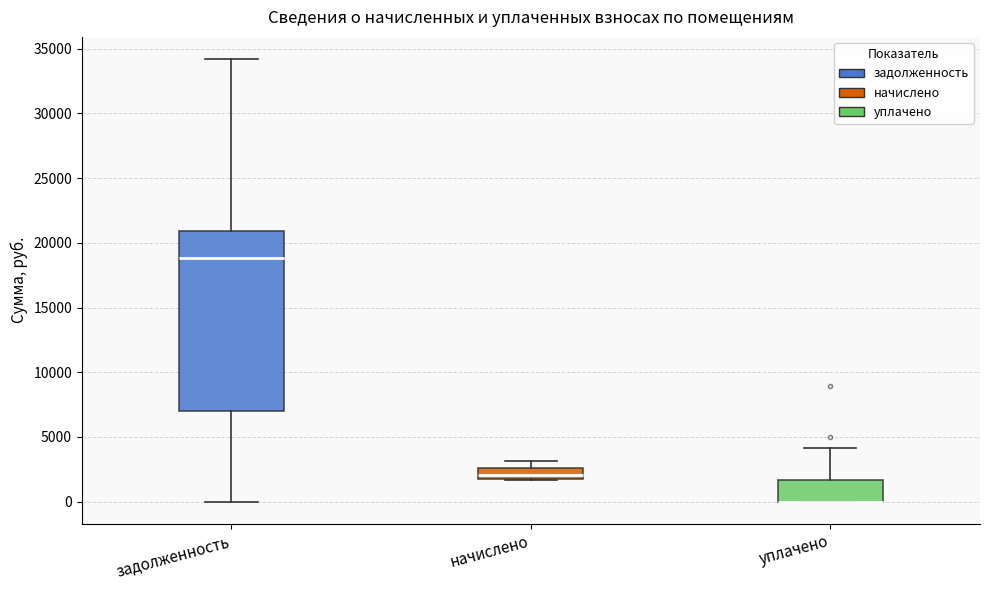

Reading left to right, transcribe this box plot: for each box, give where its median line is, the range the box spans, and where its two whiskers end, as read against the y-axis. The values are not printed on the chart, so give them approximately, as read against the axis.

задолженность: median 19000, box 7000 to 21000, whiskers 0 to 34000
начислено: median 2000 (just above the box's lower edge), box 2000 to 2500, whiskers 1500 to 3000
уплачено: median 0 (drawn on the box's lower edge), box 0 to 1500, whiskers 0 to 4000